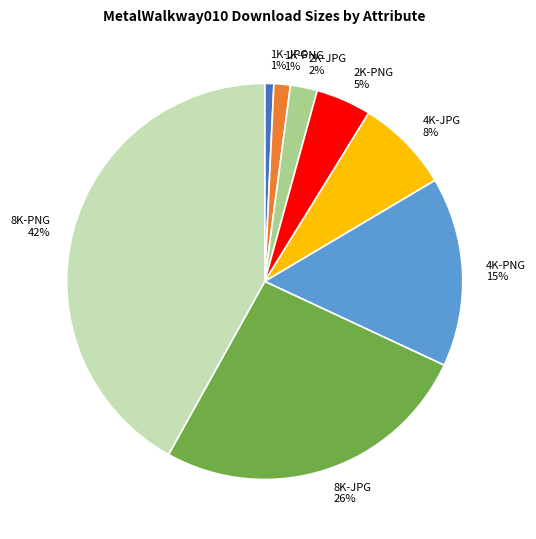

True or false: 1K-PNG accounts for 7% of the total.

False